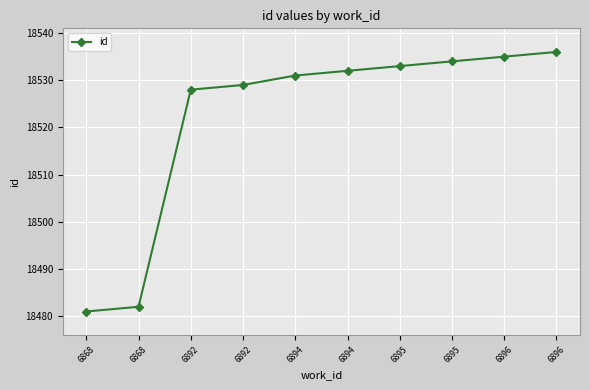

What is the value of the 10th point from the left?

18535